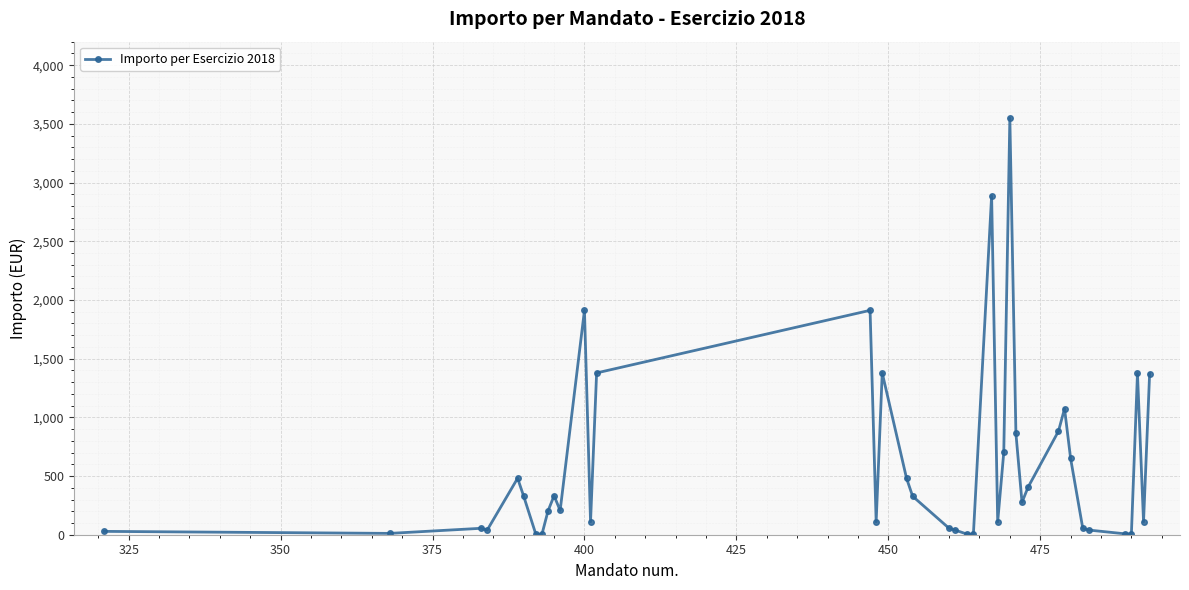

What is the smallest value displayed?

2.8